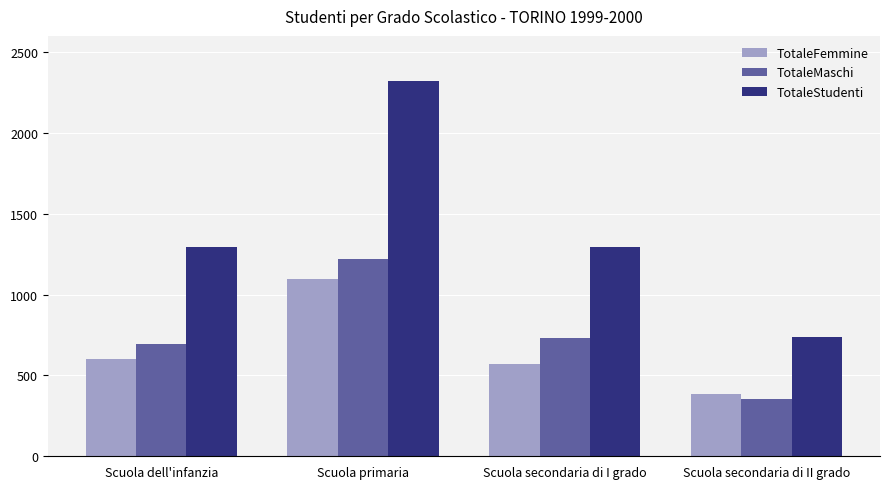

The TotaleFemmine series shows 384 at Scuola secondaria di II grado. True or false?

True